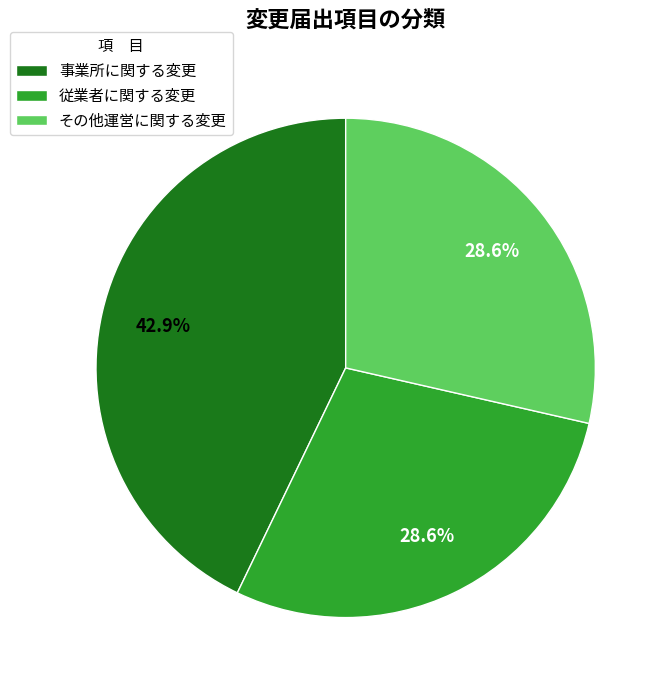

The 事業所に関する変更 slice represents 43% of the pie. True or false?

True